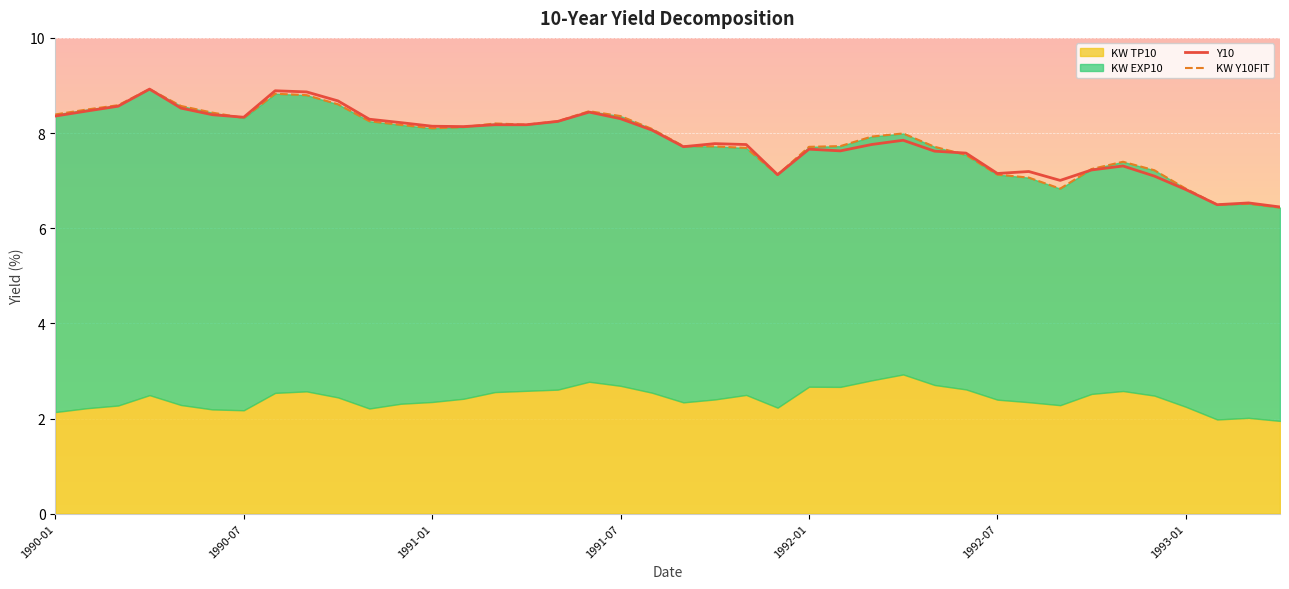

The Y10 series shows 12.8 at 1990-07. True or false?

False